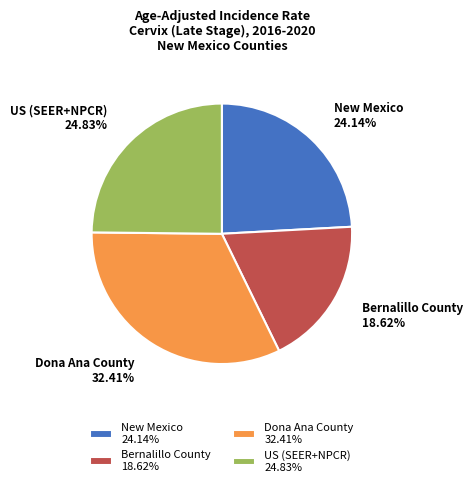

To the nearest percent, what portion does New Mexico represent?

24%